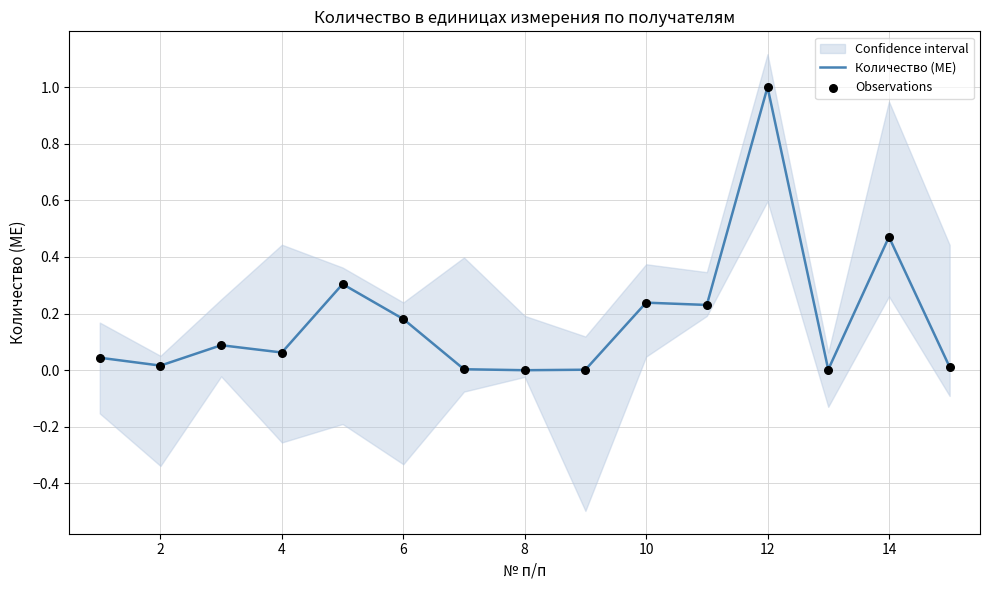

Which series contains the lowest Y value?

Количество (МЕ)